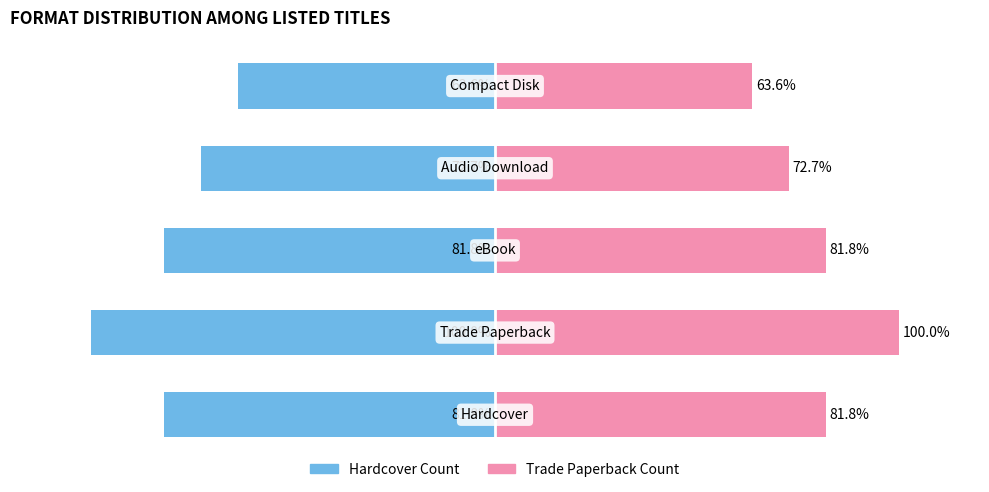

The Trade Paperback series shows 16.3 at 0. True or false?

False